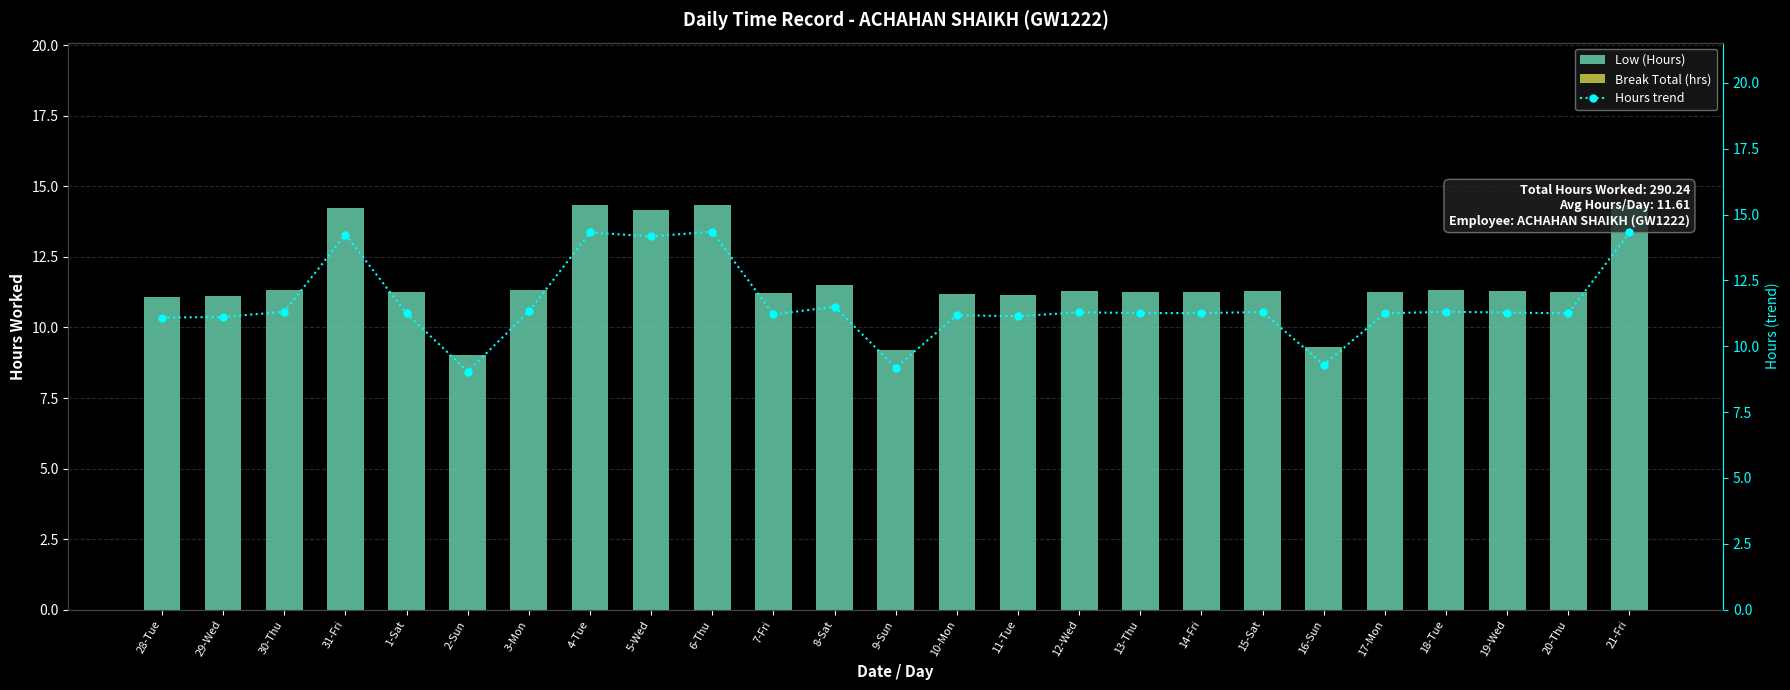

What is the highest value of the Hours trend series?

14.3